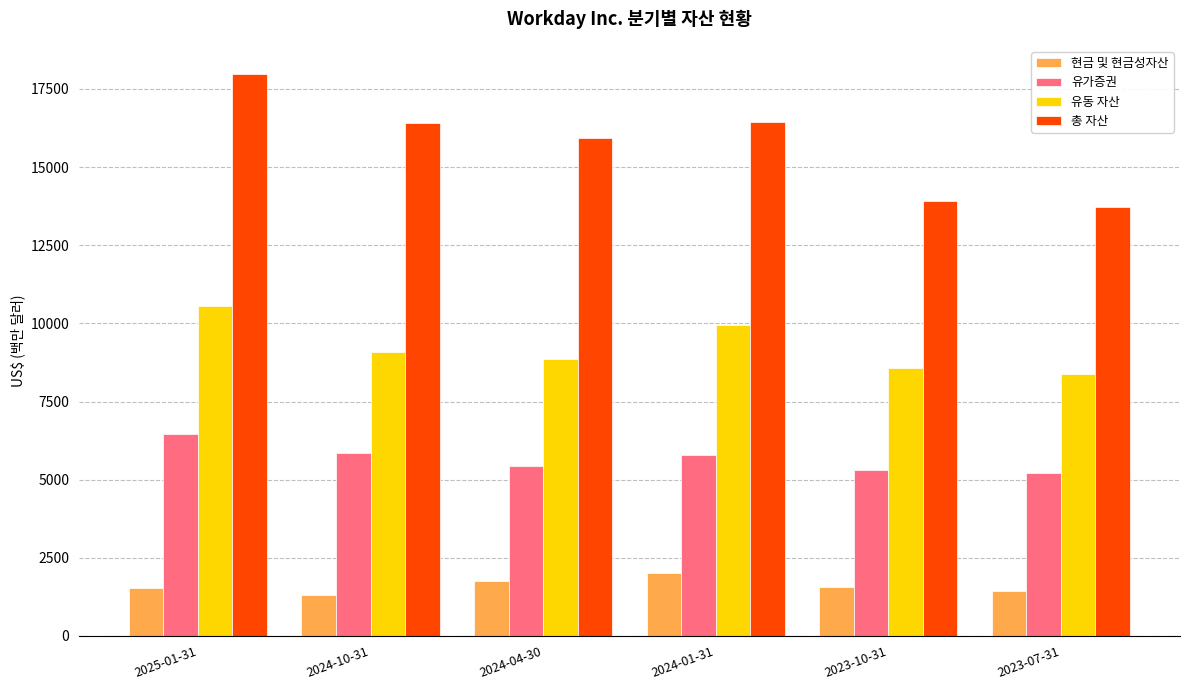

What is the label of the 5th bar from the left?

2023-10-31